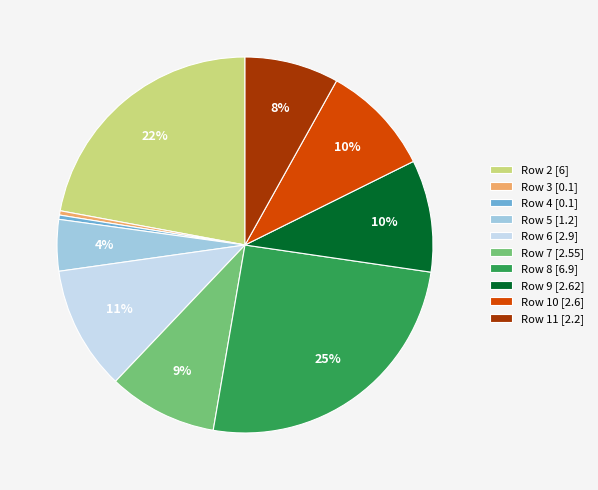

Which slice is the largest?

Row 8